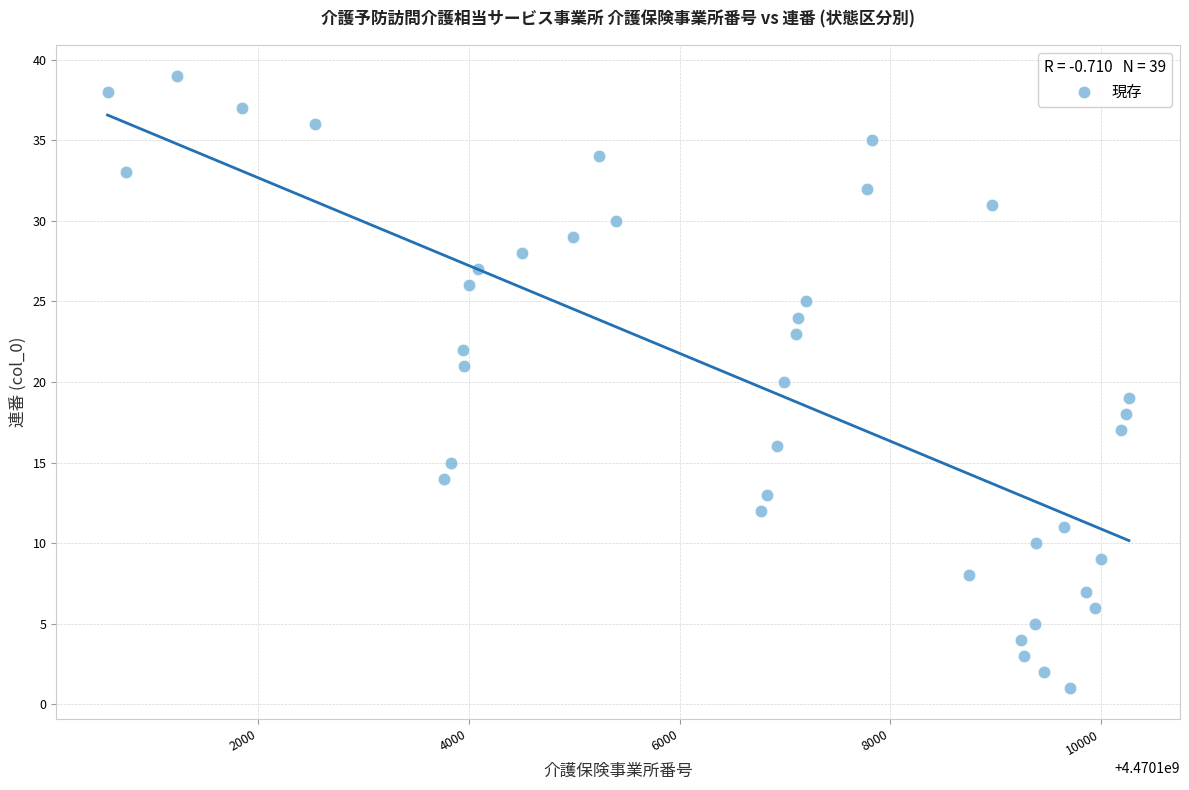

What is the range of X values (max minus min)?

9694